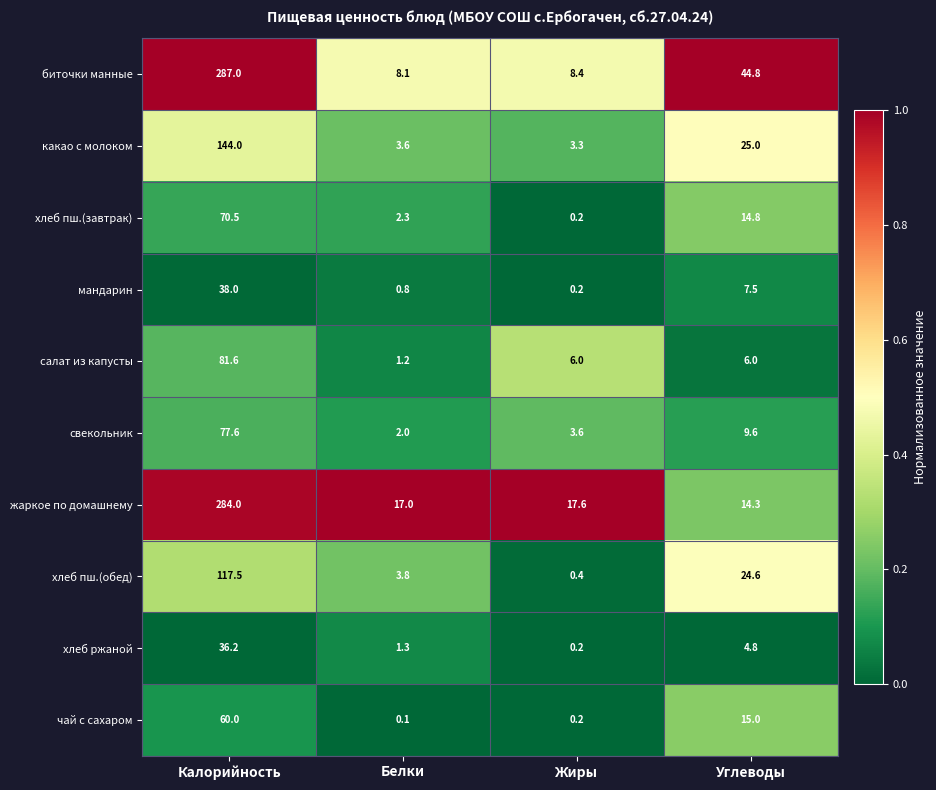

Which category has the highest value across all series?

Калорийность